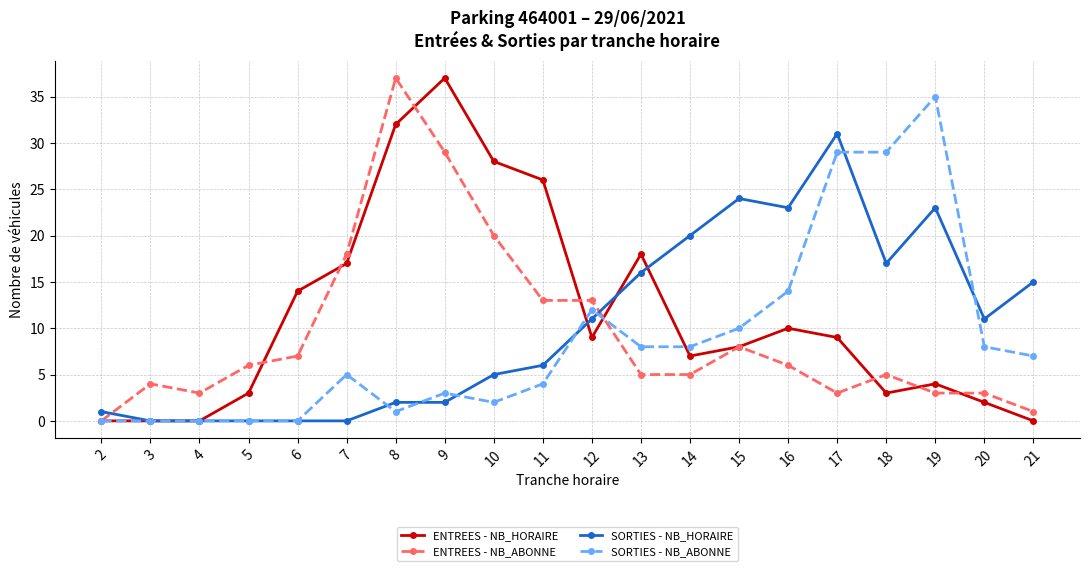

Is the value of ENTREES - NB_ABONNE at 2 greater than the value of SORTIES - NB_ABONNE at 17?

No